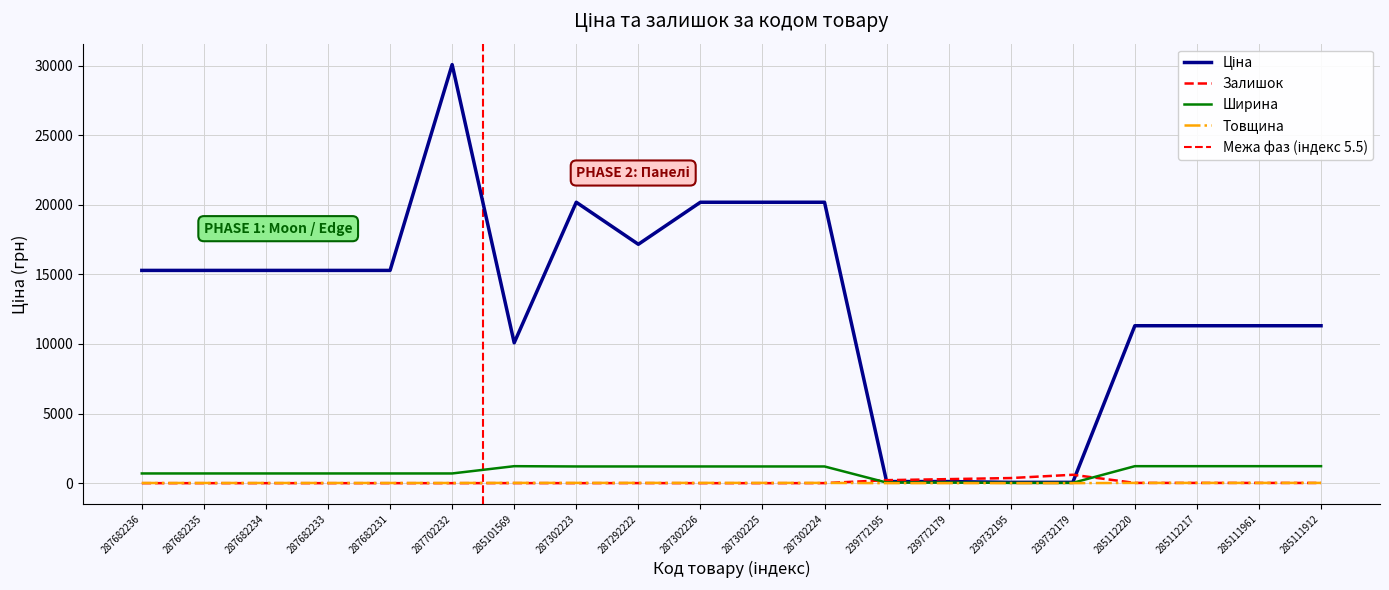

Reading left to right, transcribe all the data shown in this chart.

287682236=15288.0	287682235=15288.0	287682234=15288.0	287682233=15288.0	287682231=15288.0	287702232=30077.8	285101569=10085.8	287302223=20186.0	287292222=17165.0	287302226=20186.0	287302225=20186.0	287302224=20186.0	239772195=115.4	239772179=115.4	239732195=57.7	239732179=57.7	285112220=11312.5	285112217=11312.5	285111961=11312.5	285111912=11312.5